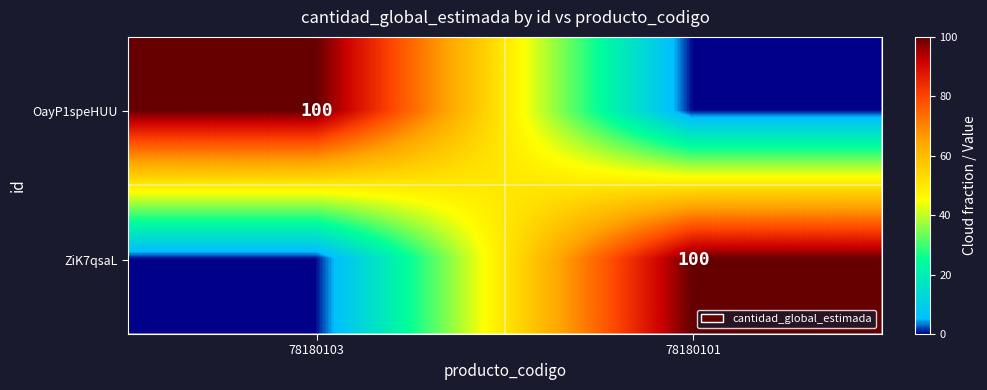

True or false: ZiK7qsaL has a value of 67 at 78180101.

False